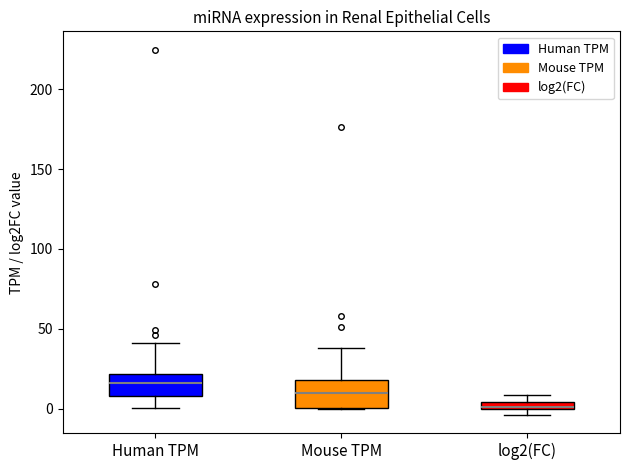

Which box has the highest median line?

Human TPM